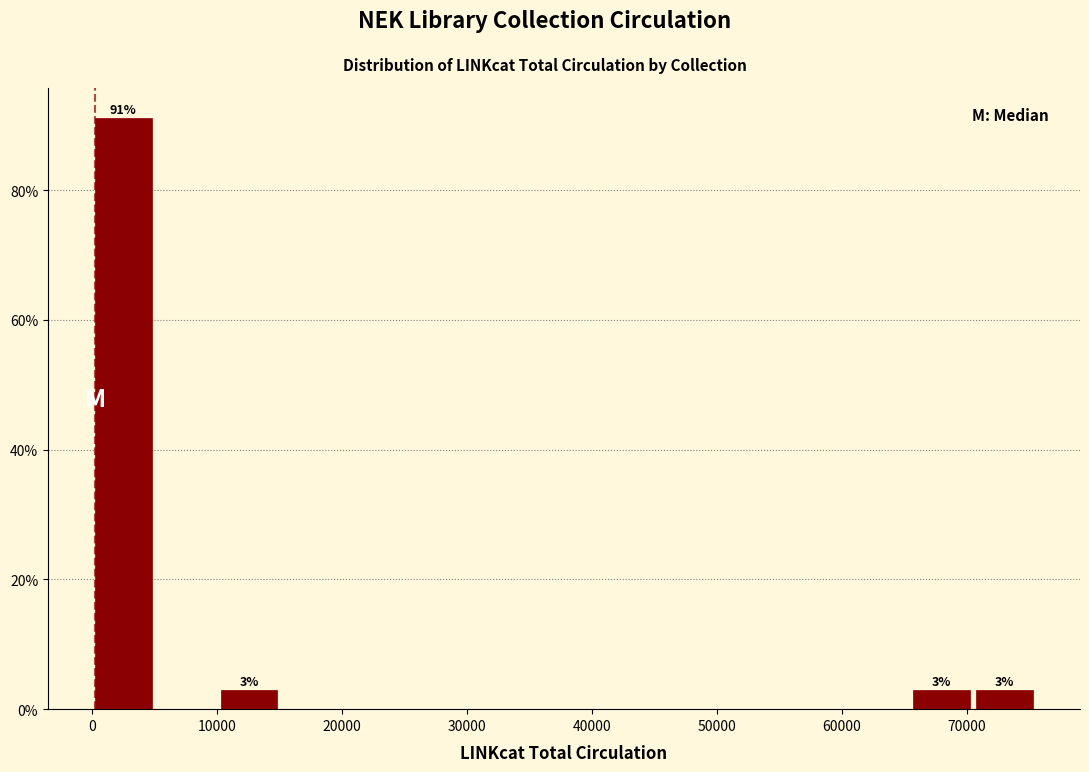

Which range on the x-axis has the tallest bar?

0 to 5000